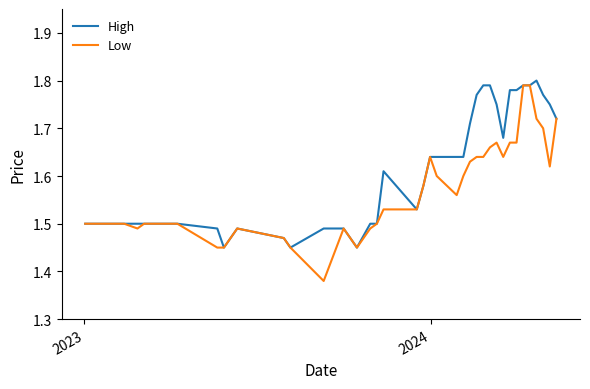

Which series has the largest range (max minus min)?

Low